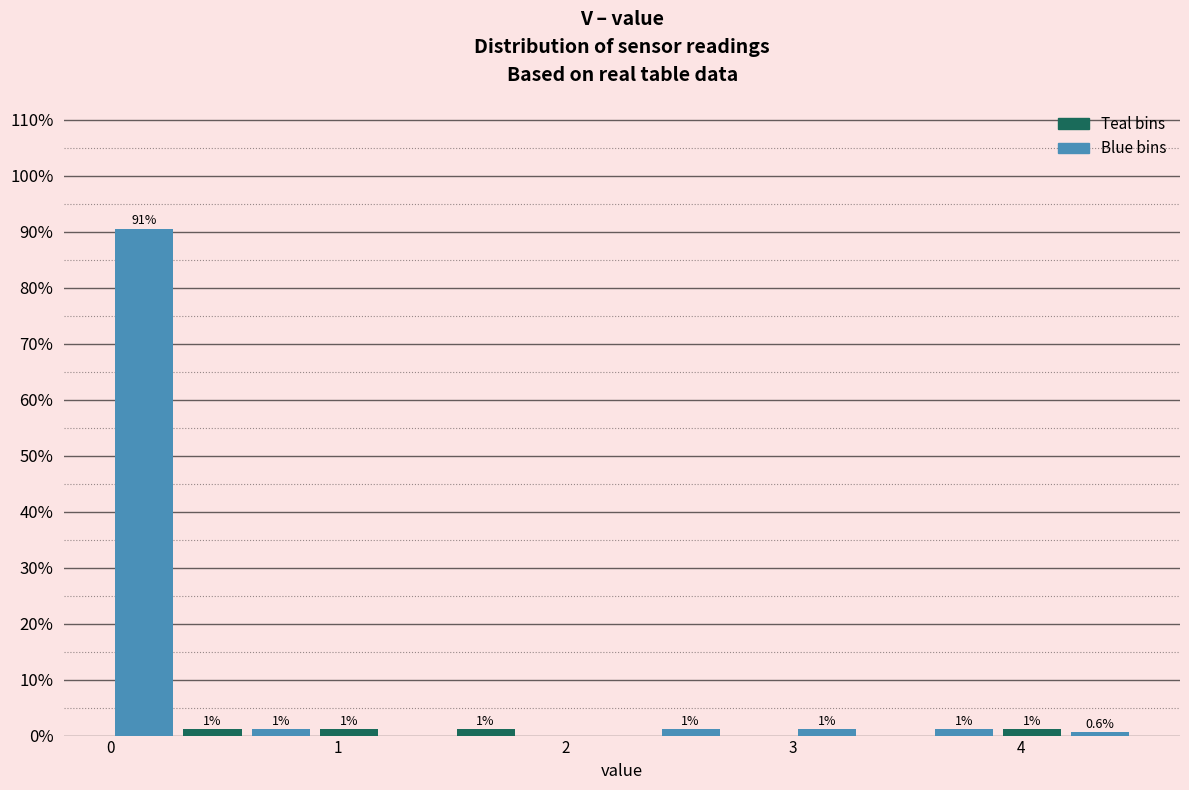

Around what value on the x-axis is the tallest bar? Give the approximate position of its centre, as read against the axis.

0.2